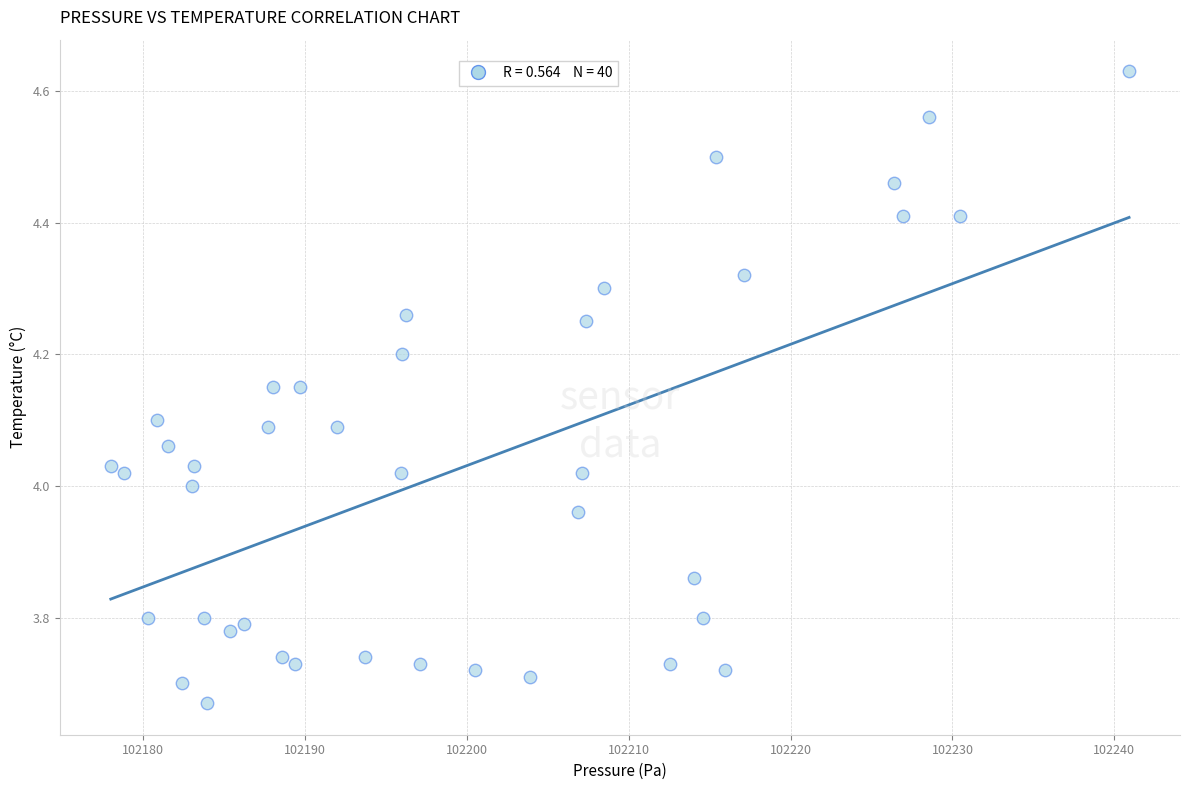

What is the range of X values (max minus min)?

62.9